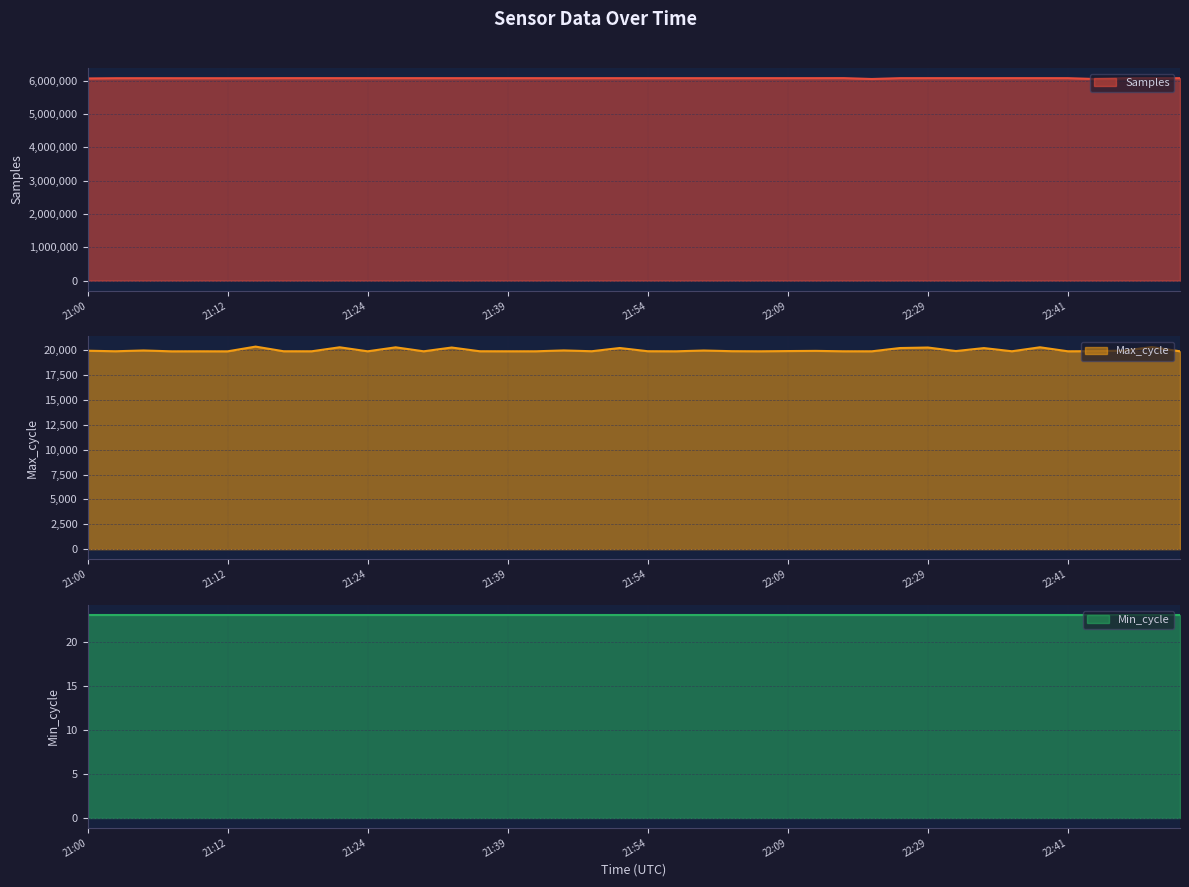

What is the difference between the second highest and second lowest values in the Max_cycle series?

428